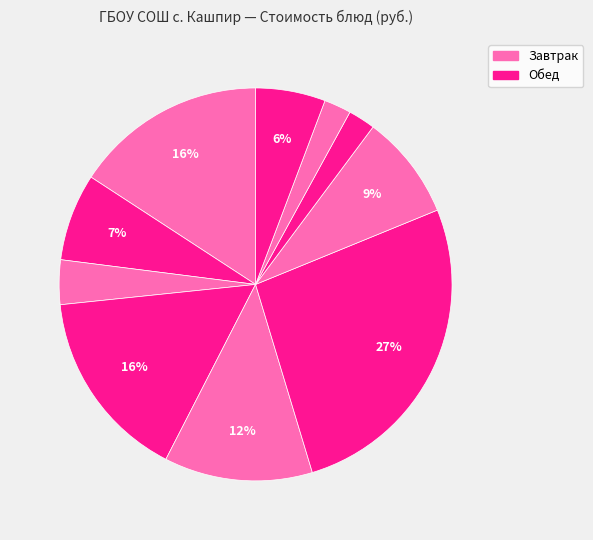

Which slice is the largest?

Шницель из мяса с соусом